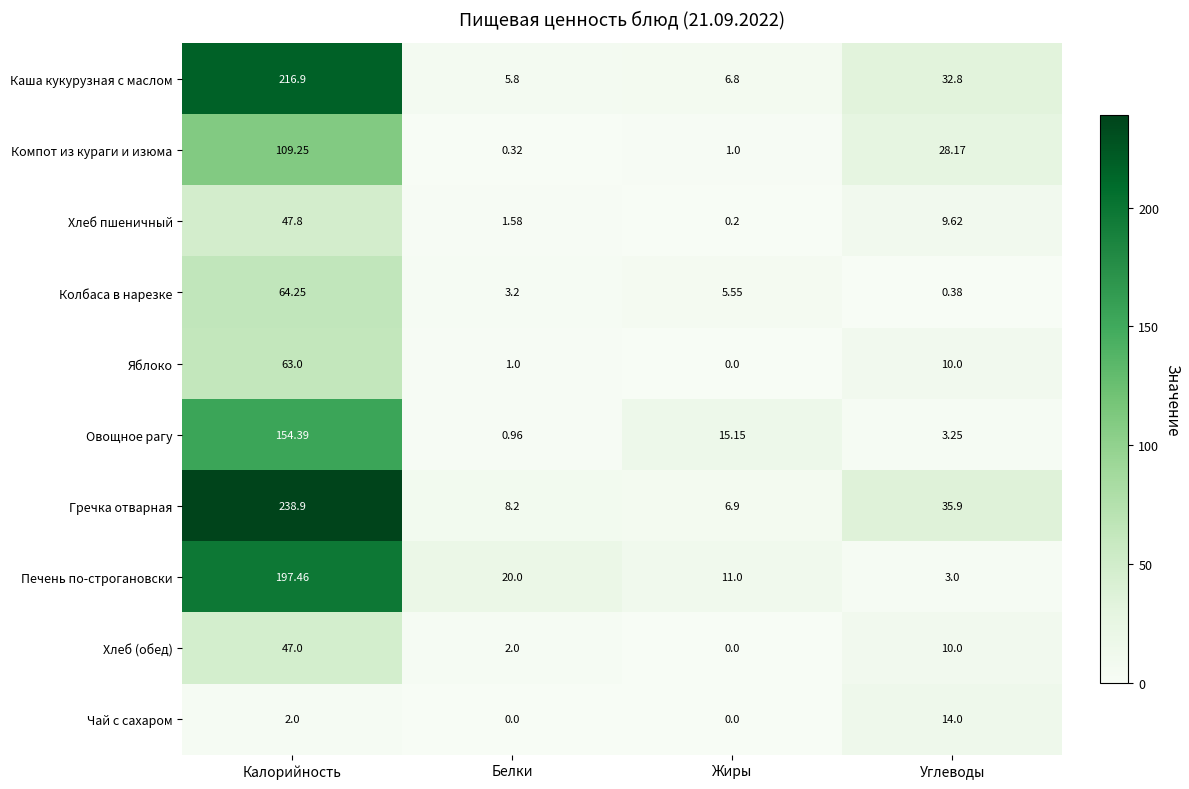

Where does the Компот из кураги и изюма series first go above 28?

Калорийность